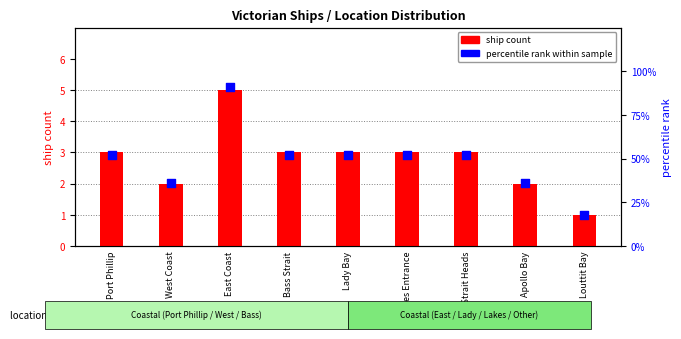

Which series reaches the minimum Y coordinate?

ship count